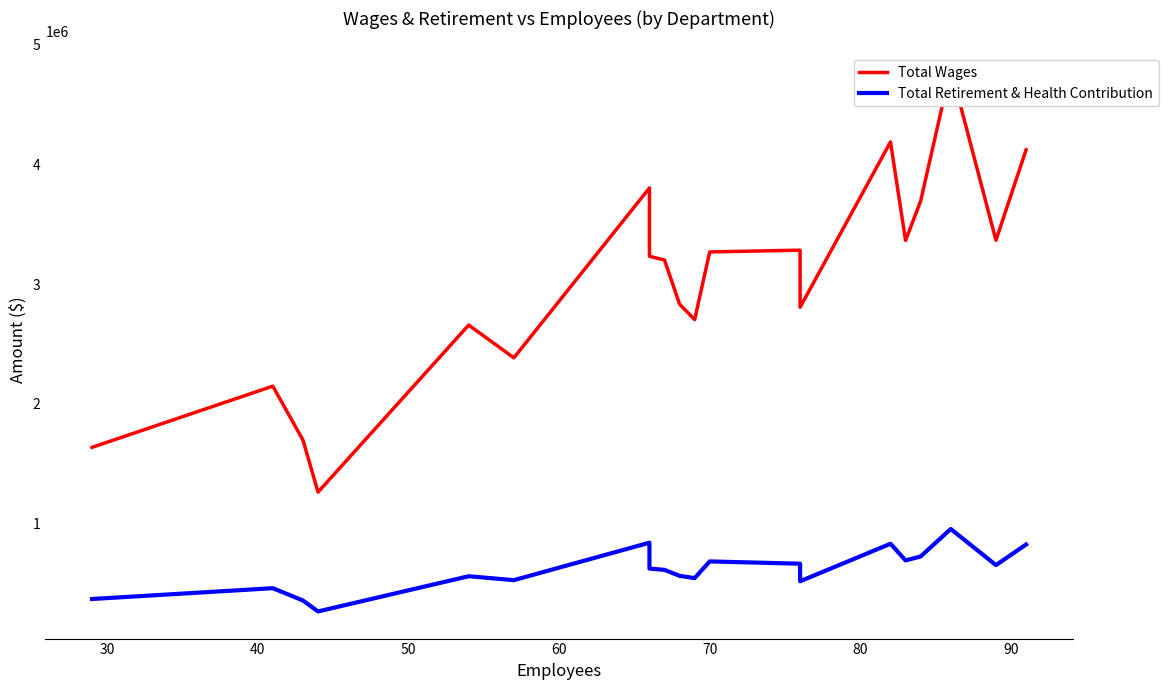

How many lines are shown in the chart?

2